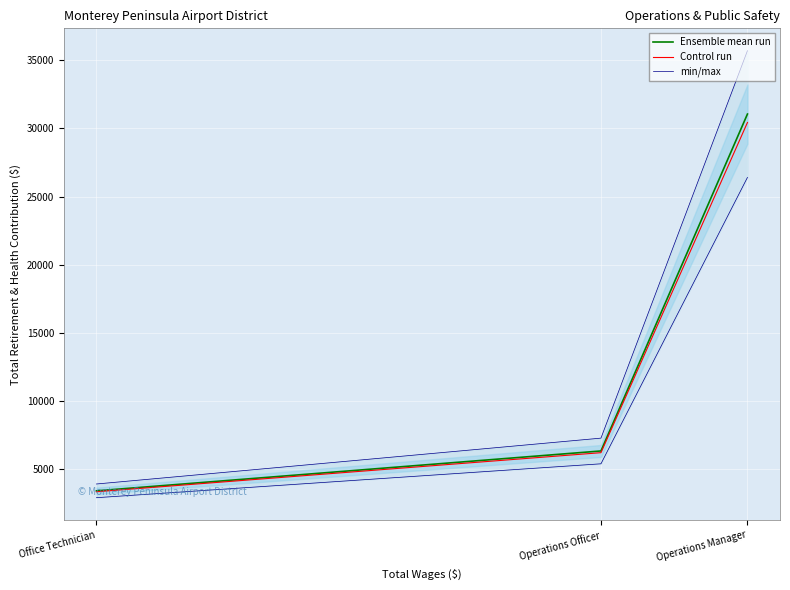

At which category does the chart reach its minimum across all series?

Office Technician